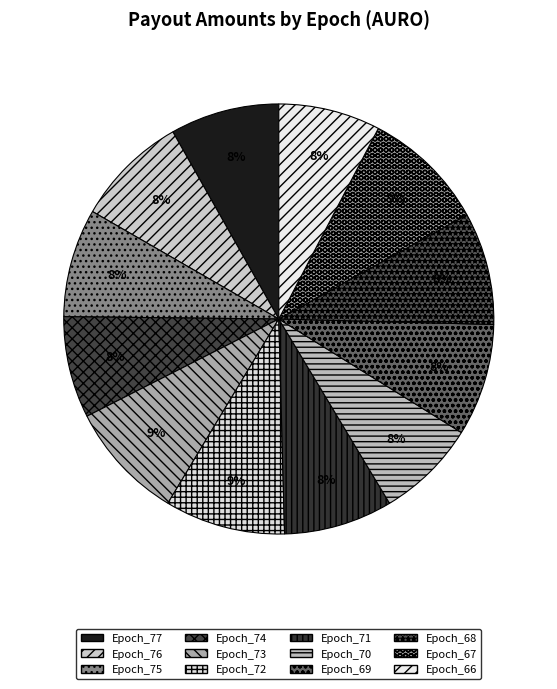

To the nearest percent, what is the combined percentage of Epoch_68 and Epoch_69?

17%